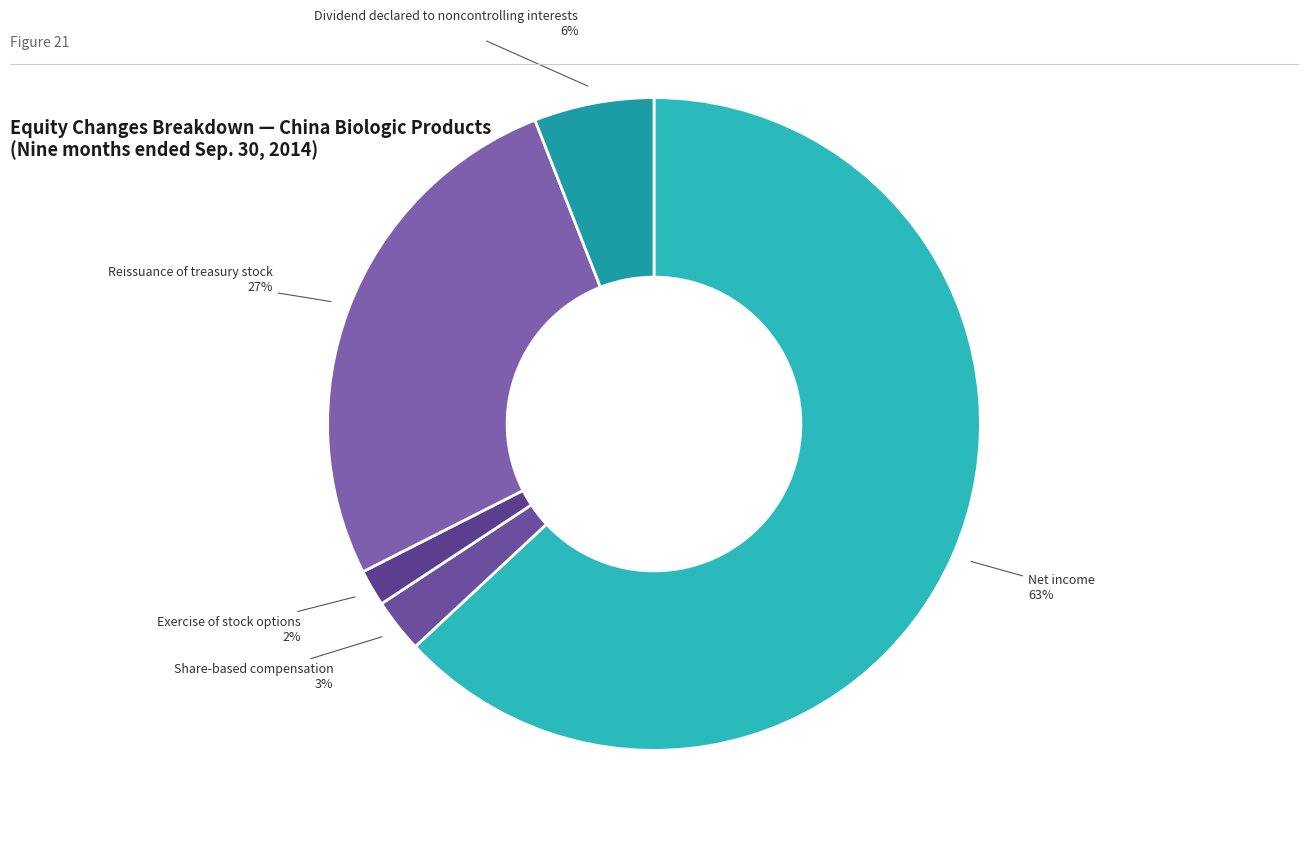

Count the number of slices in the pie.

5